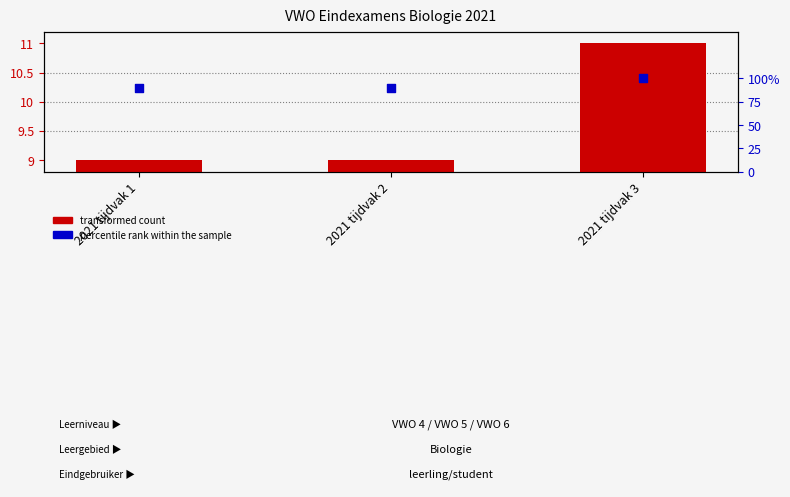

At which category is the sum across all series the highest?

2021 tijdvak 3